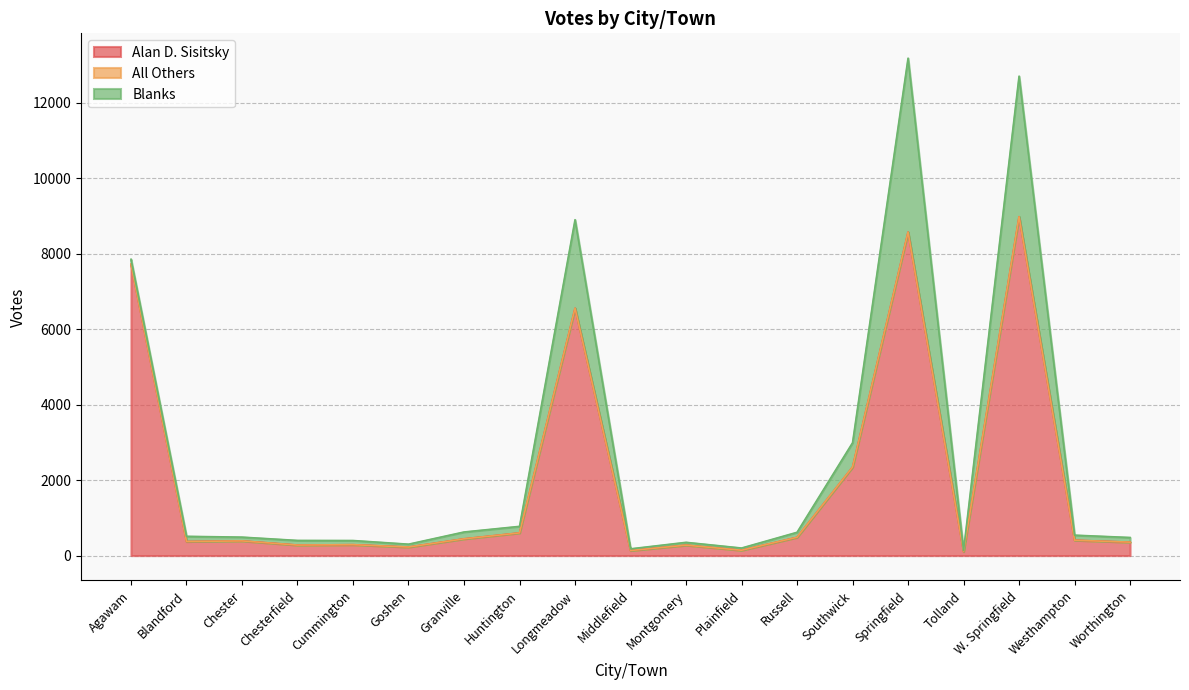

Reading right to left, list all the values displayed in this chart.

Alan D. Sisitsky: Worthington=356	Westhampton=407	W. Springfield=8976	Tolland=106	Springfield=8569	Southwick=2344	Russell=484	Plainfield=142	Montgomery=277	Middlefield=134	Longmeadow=6551	Huntington=601	Granville=444	Goshen=227	Cummington=289	Chesterfield=279	Chester=389	Blandford=373	Agawam=7718
All Others: Worthington=0	Westhampton=0	W. Springfield=2	Tolland=0	Springfield=0	Southwick=1	Russell=1	Plainfield=0	Montgomery=0	Middlefield=0	Longmeadow=1	Huntington=0	Granville=0	Goshen=0	Cummington=0	Chesterfield=0	Chester=0	Blandford=0	Agawam=3
Blanks: Worthington=123	Westhampton=134	W. Springfield=3721	Tolland=28	Springfield=4606	Southwick=644	Russell=132	Plainfield=58	Montgomery=74	Middlefield=45	Longmeadow=2345	Huntington=173	Granville=181	Goshen=75	Cummington=110	Chesterfield=122	Chester=100	Blandford=137	Agawam=128